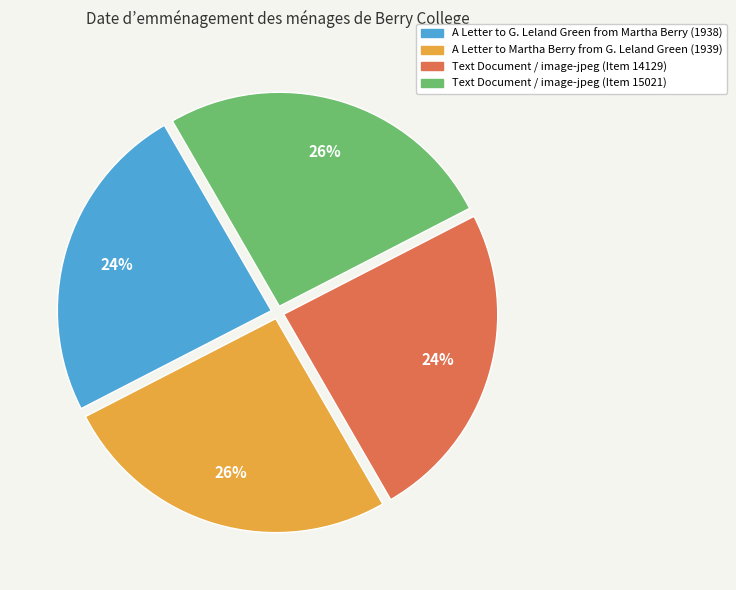

Count the number of slices in the pie.

4